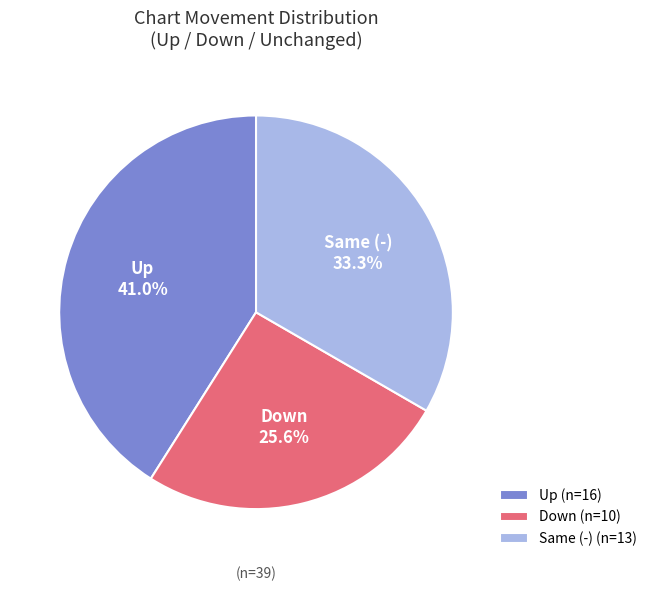

Does Up represent more than half of the total?

No